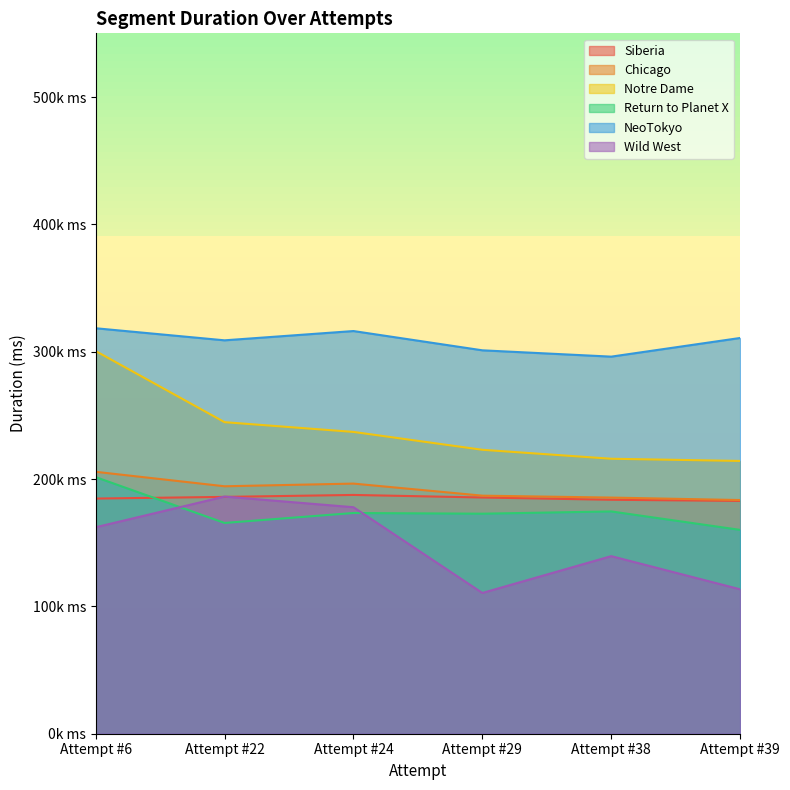

Reading left to right, transcribe all the data shown in this chart.

Siberia: 184663	185983	187509	185500	183722	182810
Chicago: 205684	194312	196424	186944	185436	183502
Notre Dame: 300509	244657	236997	222965	215934	214208
Return to Planet X: 201517	165515	173334	172787	174556	160072
NeoTokyo: 318412	308928	316215	301081	296116	310770
Wild West: 162137	186235	177871	110531	139450	113415